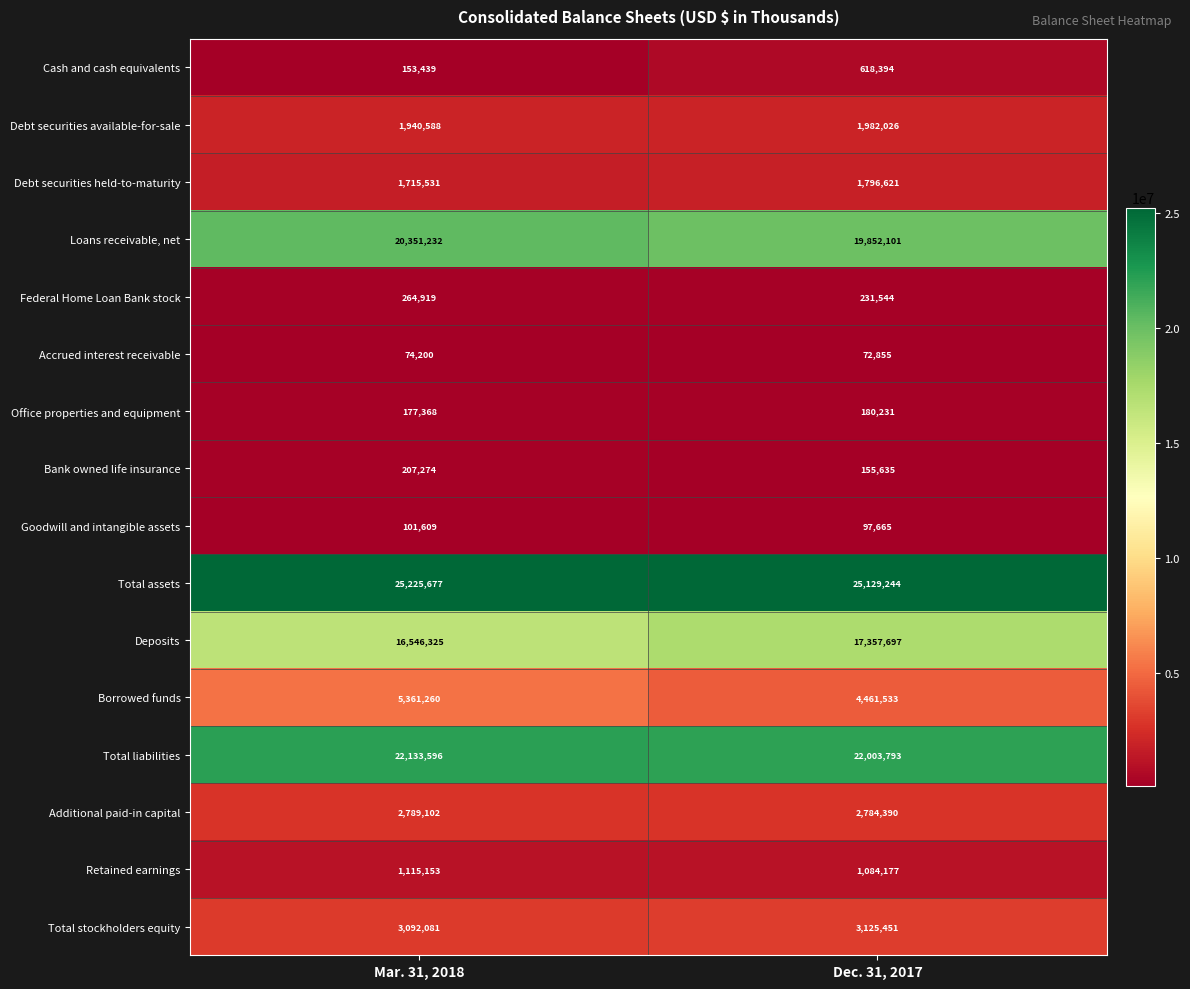

The Debt securities available-for-sale series shows 404702 at Dec. 31, 2017. True or false?

False